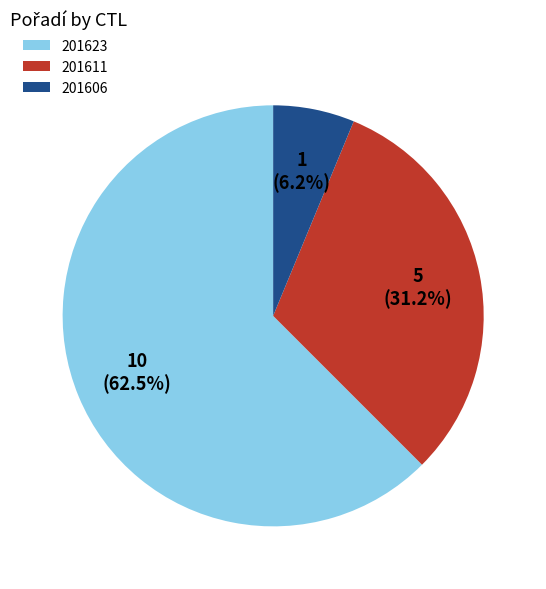

What is the smallest slice in the pie chart?

201606